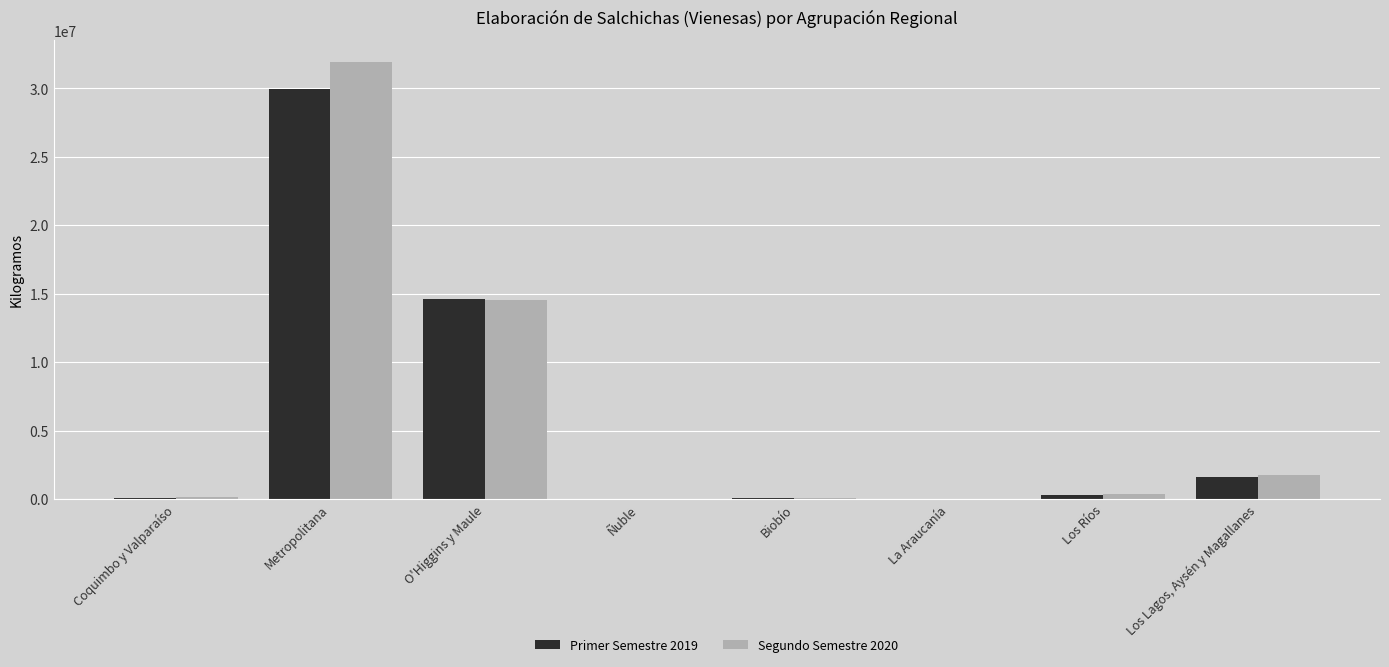

What is the difference between the Primer Semestre 2019 values at Los Ríos and O'Higgins y Maule?

14253790